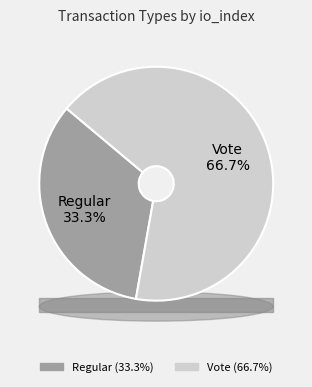

To the nearest percent, what percentage of the pie is Regular?

33%